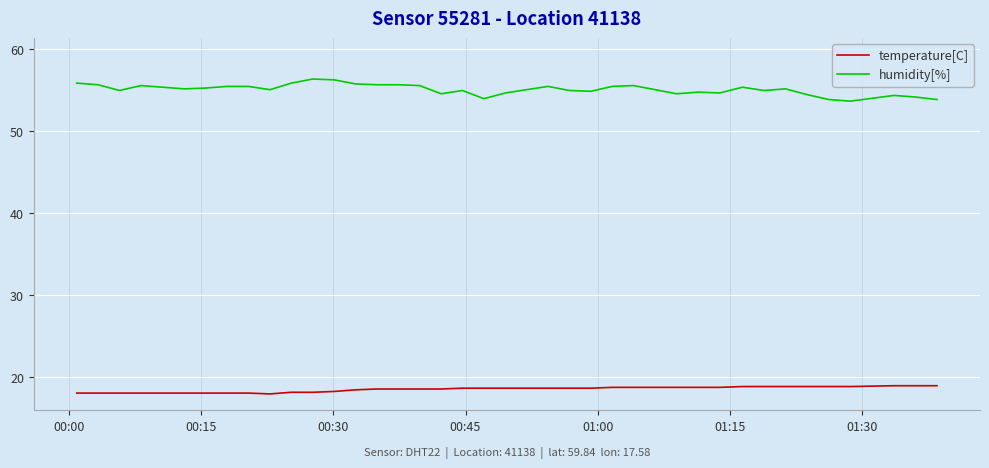

What is the smallest value displayed?

17.9